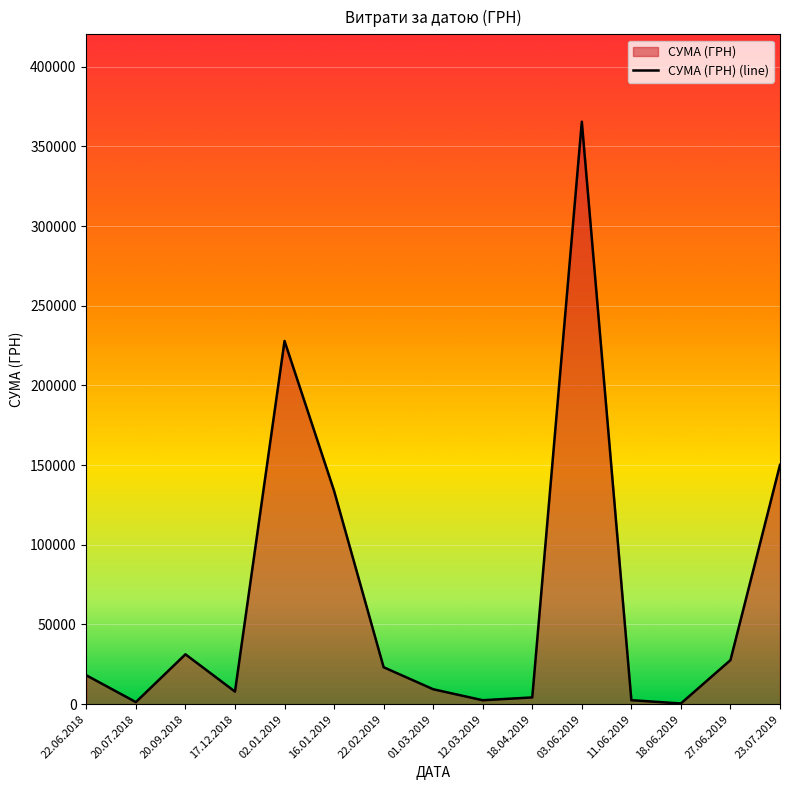

What is the label of the 5th point from the right?

03.06.2019